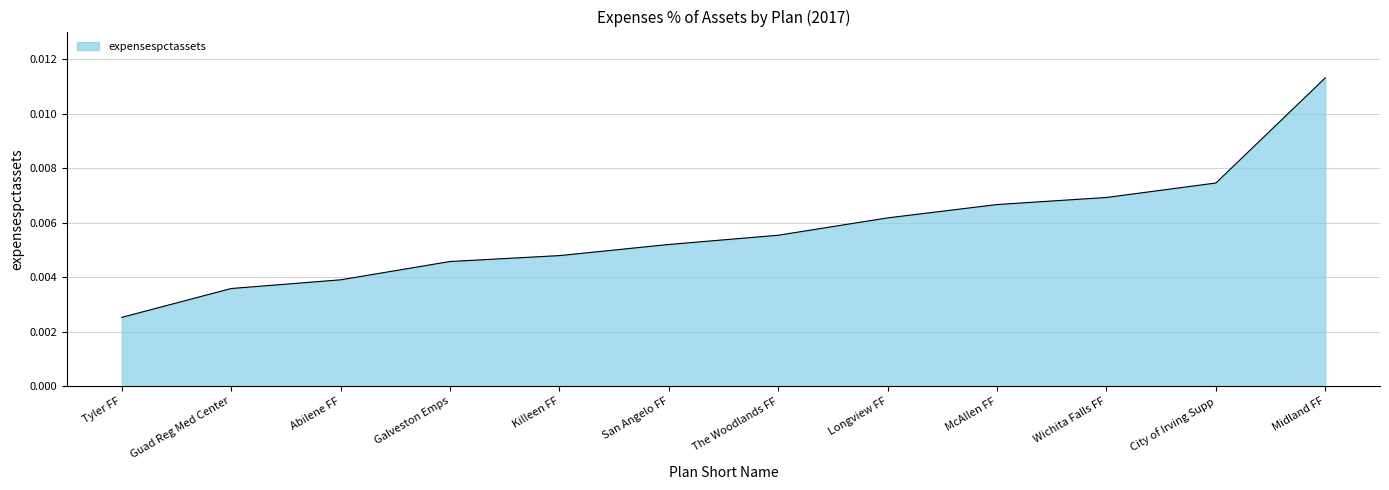

Count the values in the range 0 to 1.

12